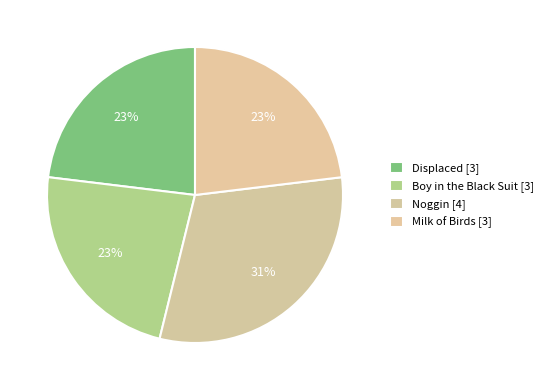

To the nearest percent, what is the average slice percentage?

25%